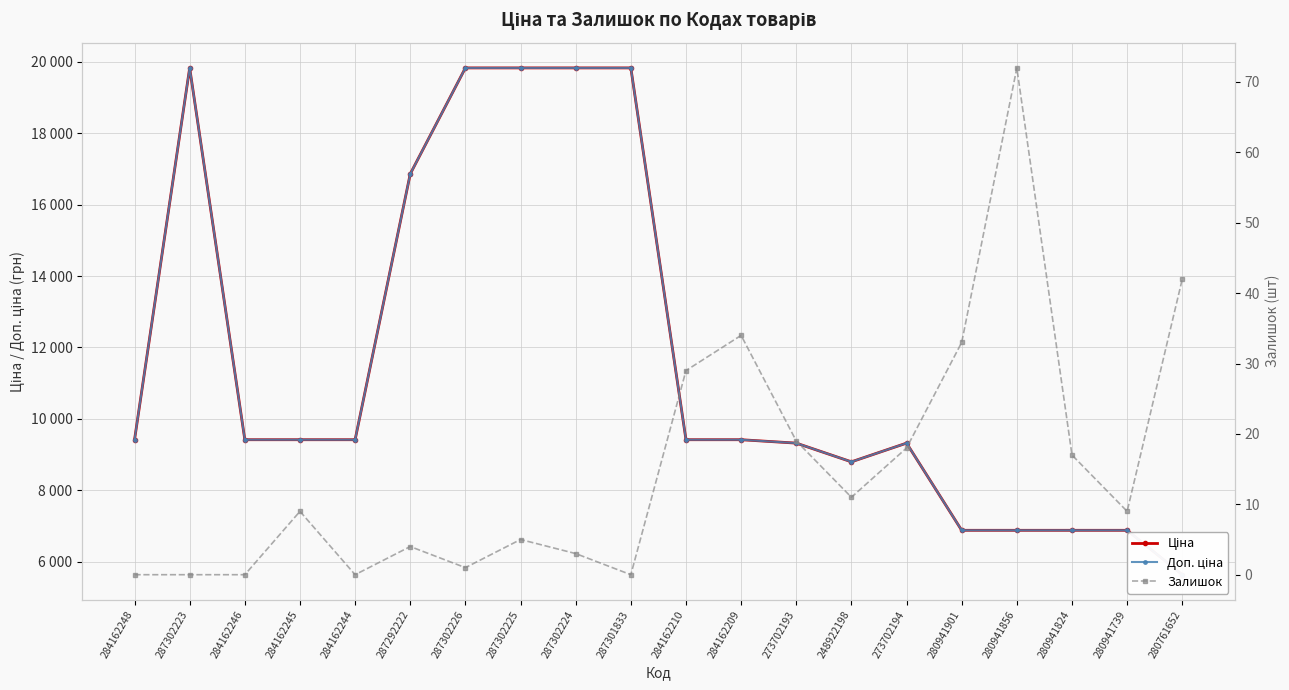

The value of Залишок at 287301833 is 0.0. True or false?

True